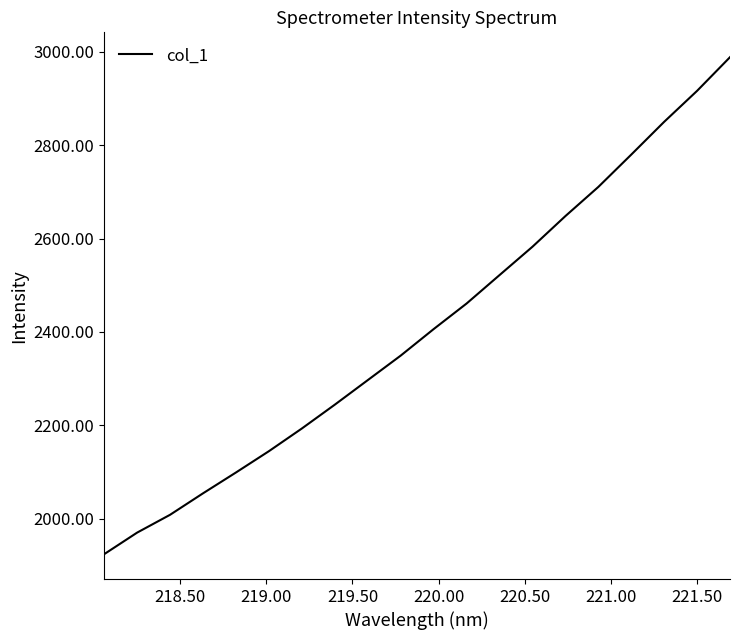

What is the maximum value shown in the chart?

2988.6